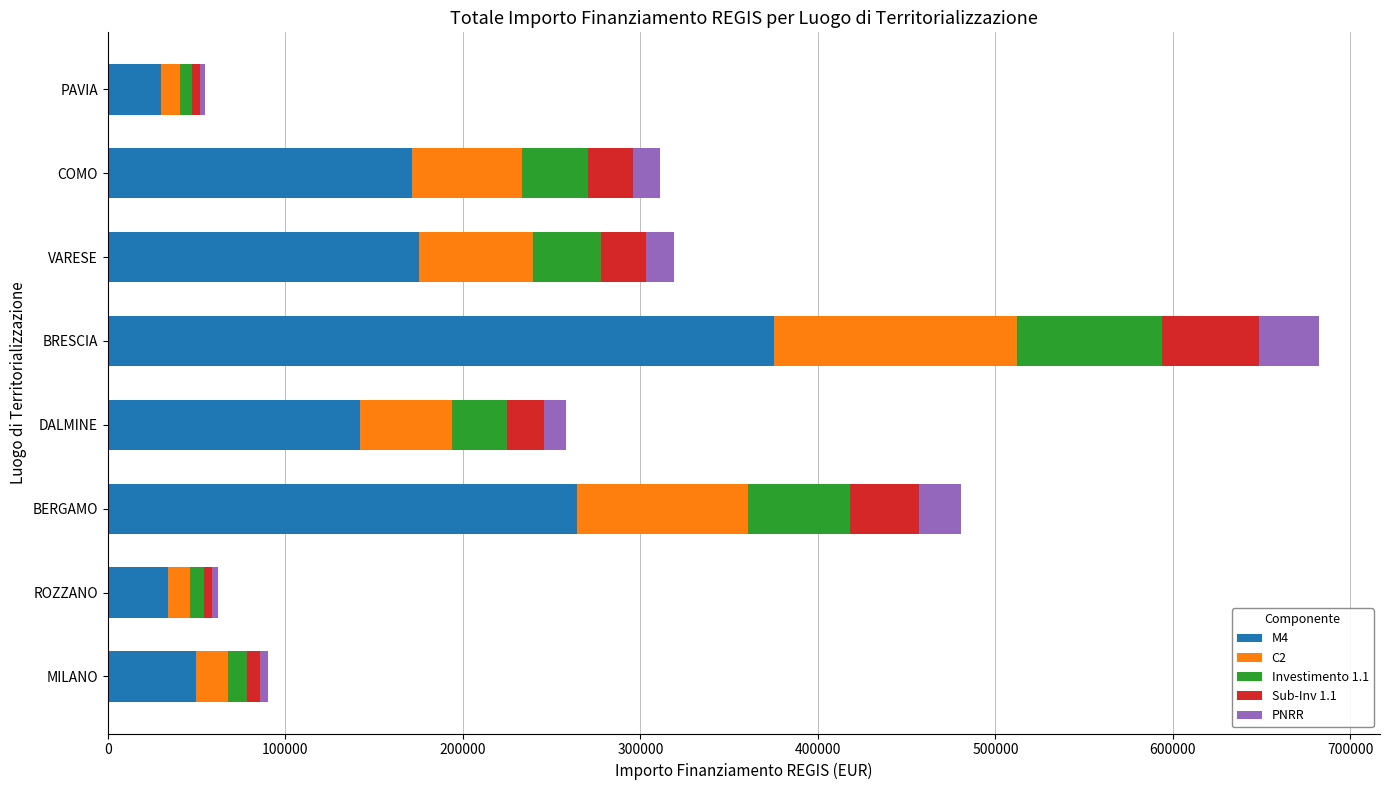

What is the difference between the maximum and minimum values in the M4 series?

345358.7